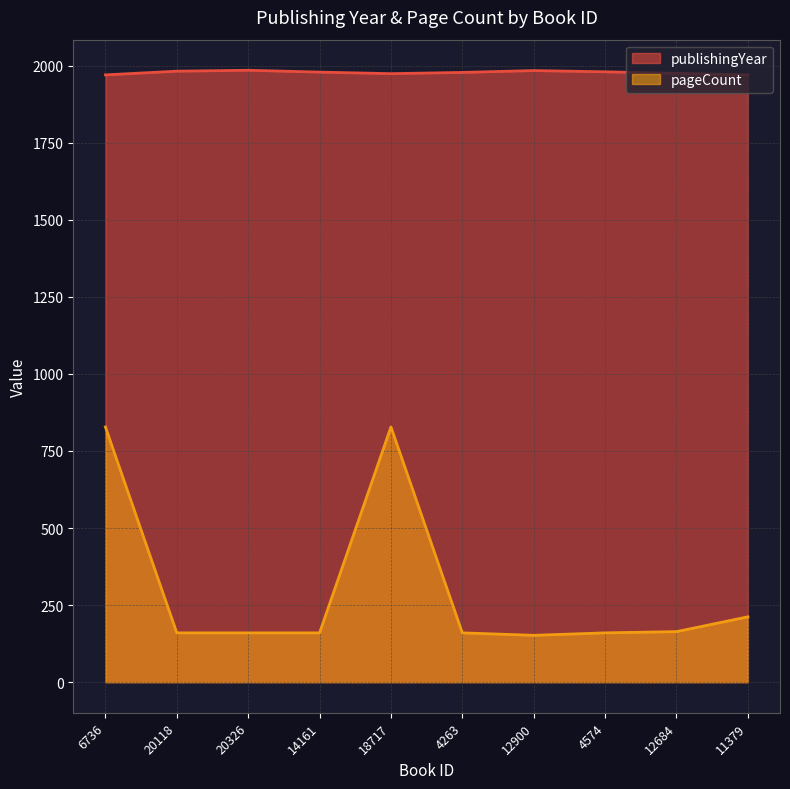

Which series has the widest spread of values?

pageCount